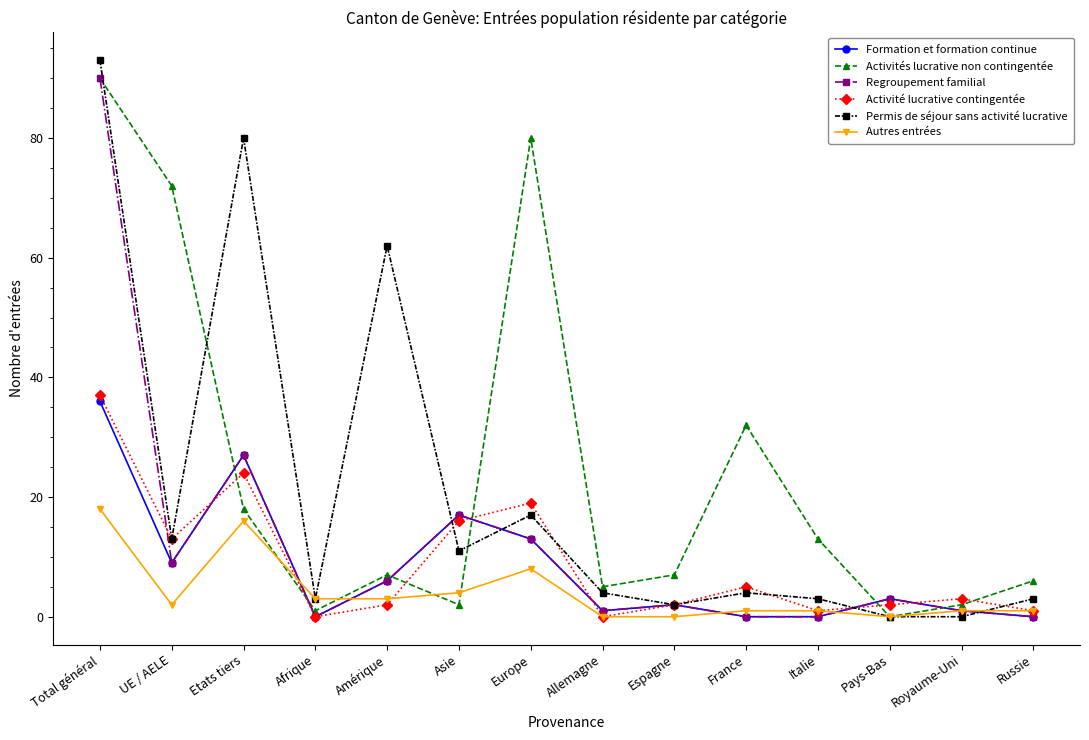

Read the Activités lucrative non contingentée value at Italie, to the nearest 10.

10